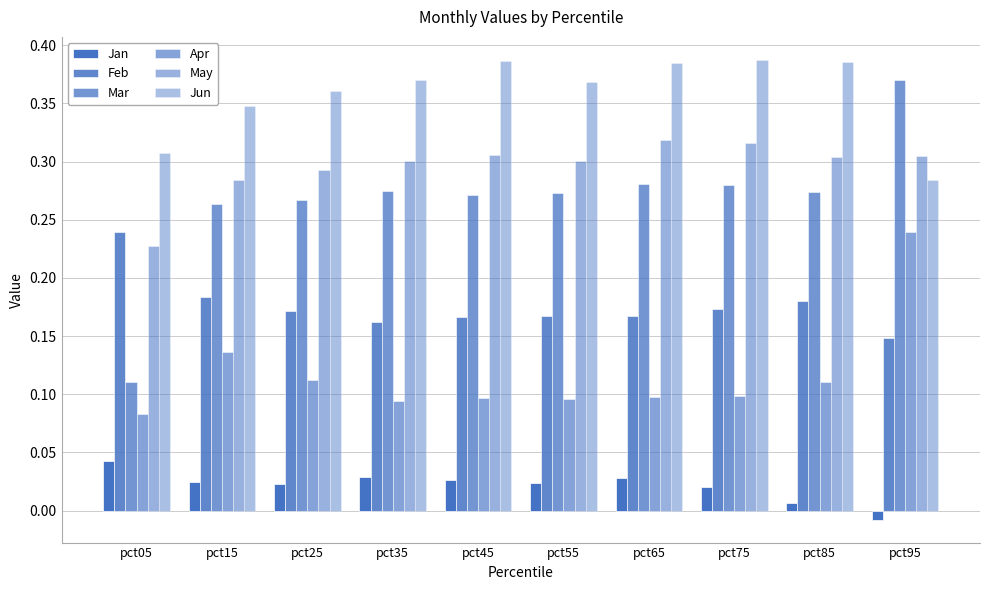

Reading left to right, transcribe all the data shown in this chart.

Jan: 0.0	0.0	0.0	0.0	0.0	0.0	0.0	0.0	0.0	-0.0
Feb: 0.2	0.2	0.2	0.2	0.2	0.2	0.2	0.2	0.2	0.1
Mar: 0.1	0.3	0.3	0.3	0.3	0.3	0.3	0.3	0.3	0.4
Apr: 0.1	0.1	0.1	0.1	0.1	0.1	0.1	0.1	0.1	0.2
May: 0.2	0.3	0.3	0.3	0.3	0.3	0.3	0.3	0.3	0.3
Jun: 0.3	0.3	0.4	0.4	0.4	0.4	0.4	0.4	0.4	0.3